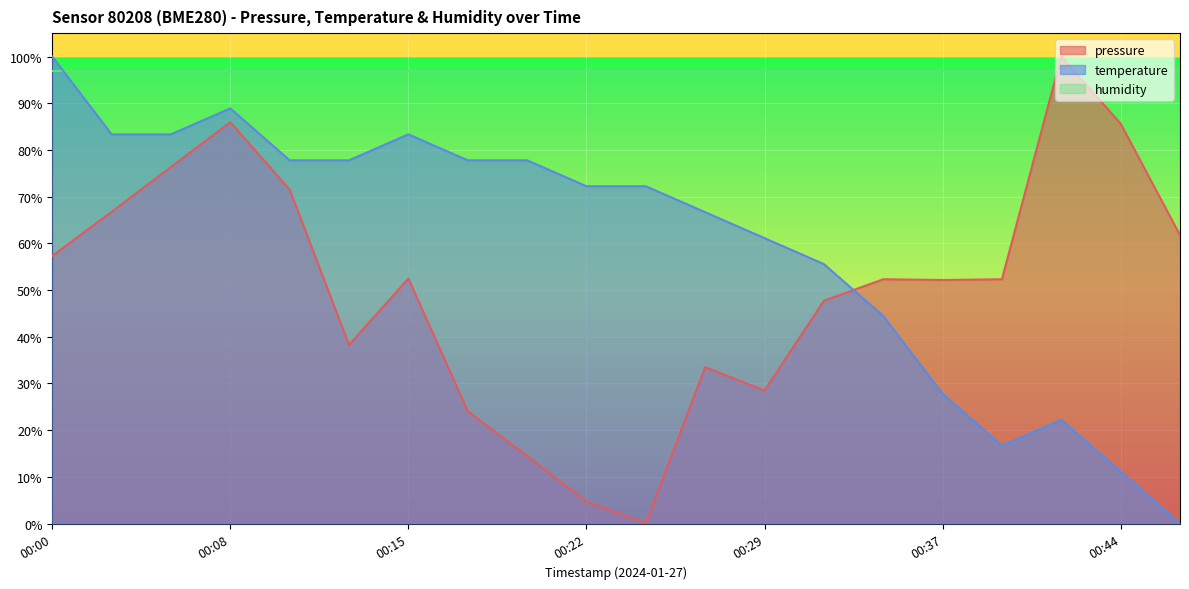

How many categories are shown in the chart?

20